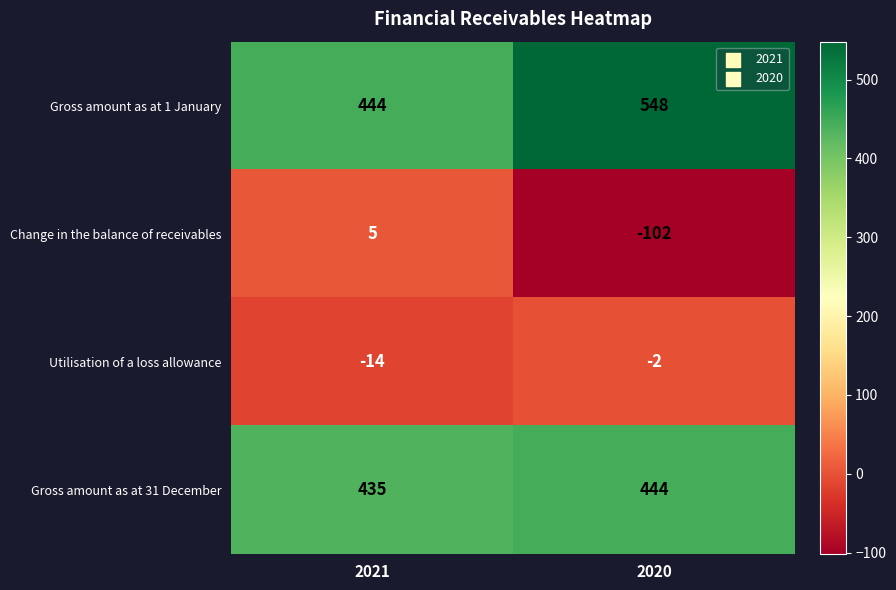

What is the average value of the Change in the balance of receivables series?

-48